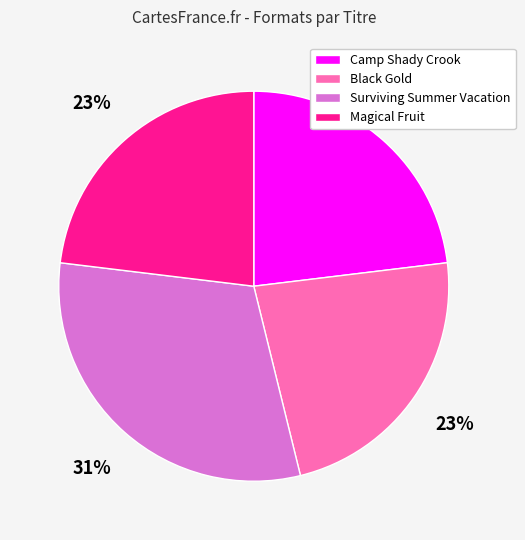

Do Magical Fruit and Black Gold together represent more than half of the pie?

No